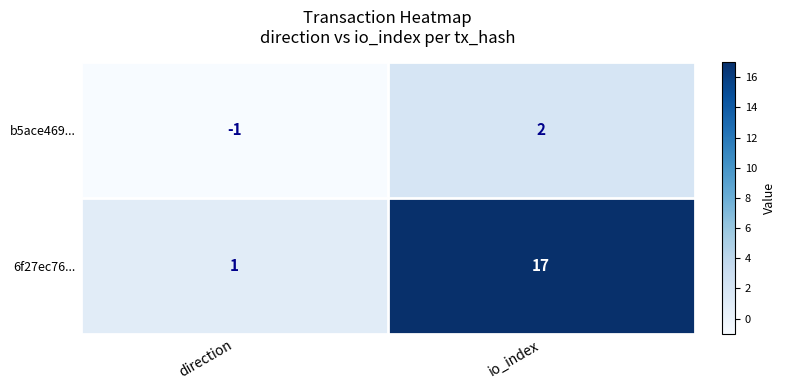

What is the greatest value displayed?

17